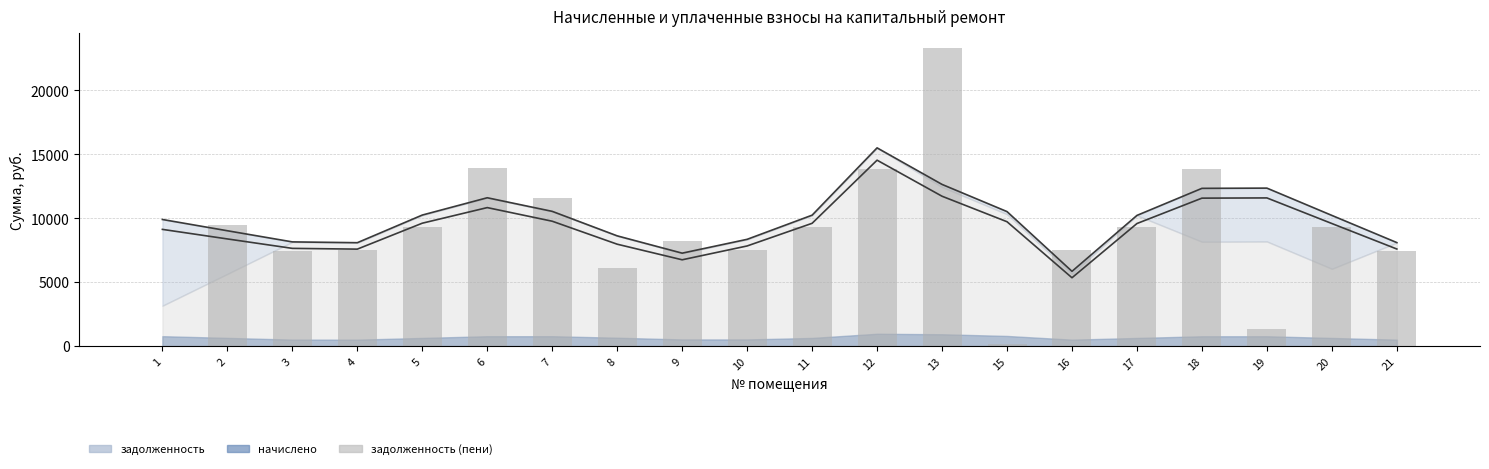

Is the value of задолженность (пени) at 18 greater than the value of начислено at 17?

Yes